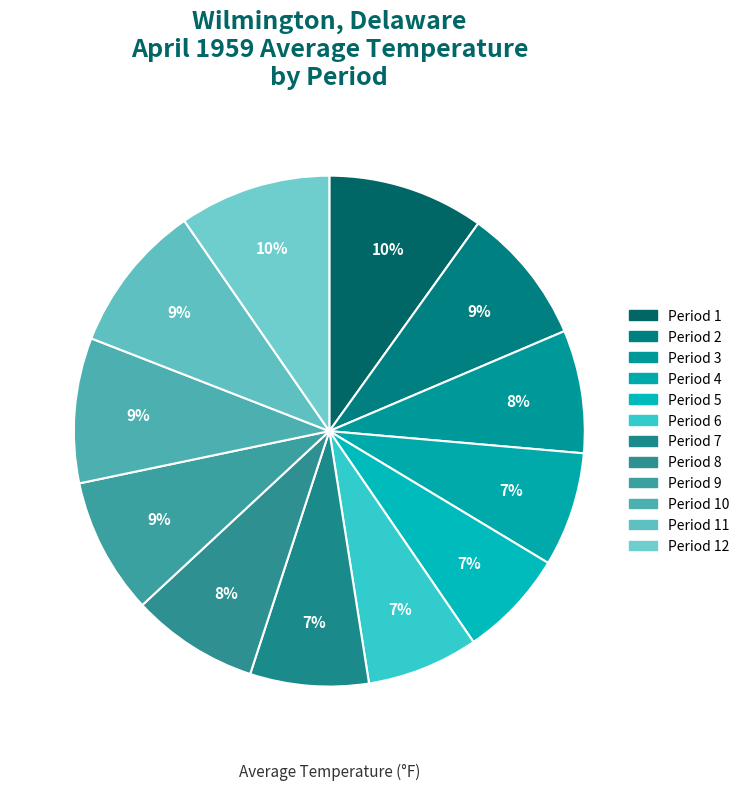

Rank the categories by value from highest to lowest.

Period 1, Period 12, Period 11, Period 10, Period 2, Period 9, Period 8, Period 3, Period 7, Period 4, Period 6, Period 5